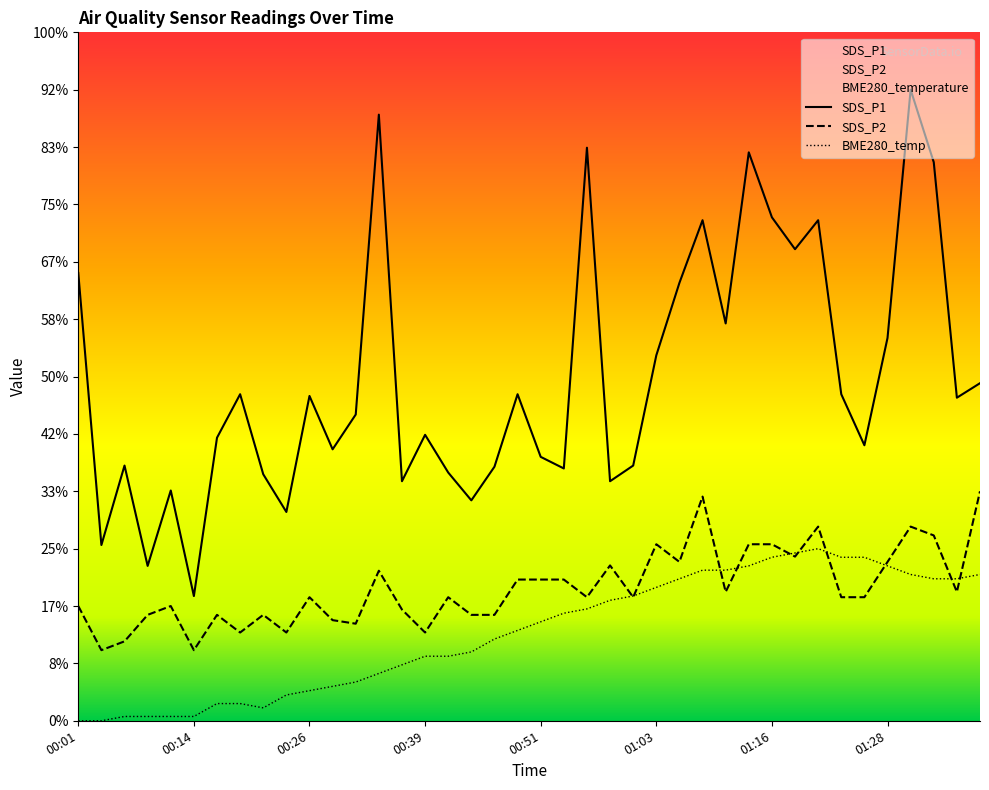

Rank the series by their average value, from highest to lowest.

SDS_P1, SDS_P2, BME280_temp